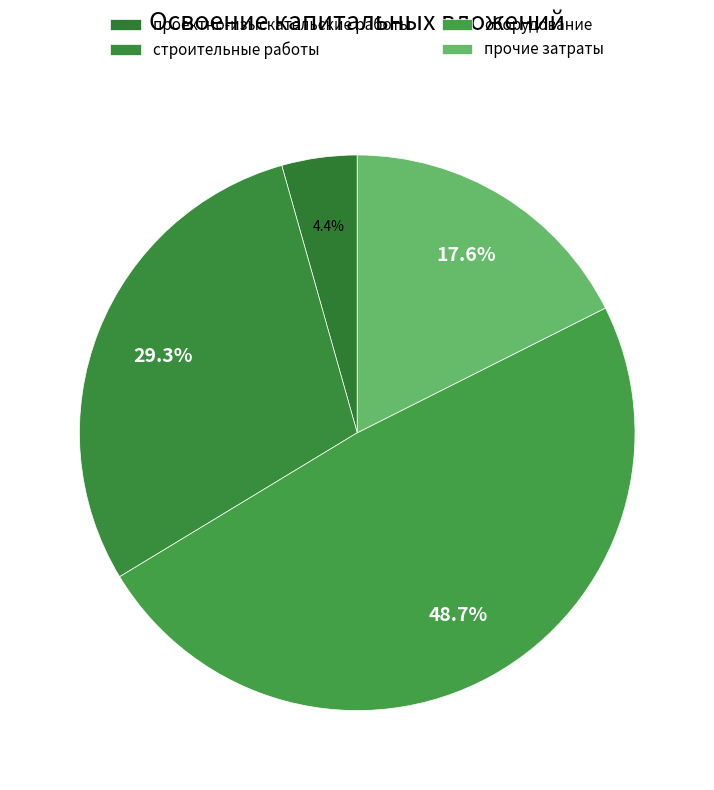

What is the smallest slice in the pie chart?

проектно-изыскательские работы